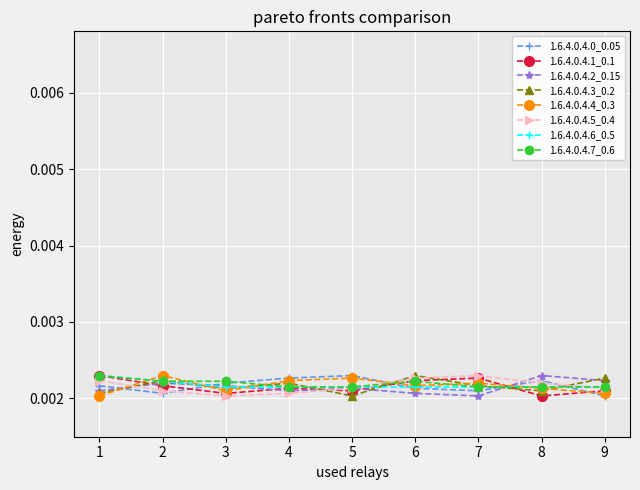

How many 1.6.4.0.4.7_0.6 values are between 0 and 1?

9